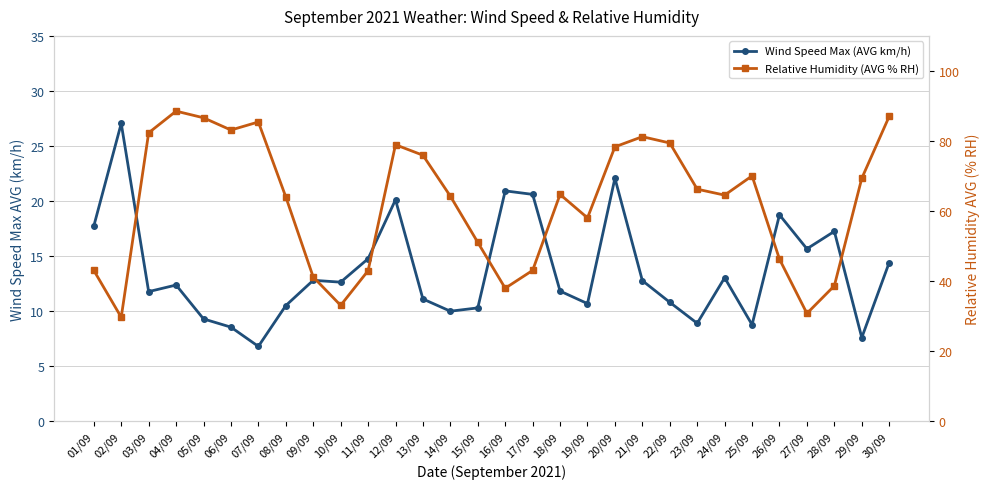

At which label does Relative Humidity (AVG % RH) first exceed 64?

03/09